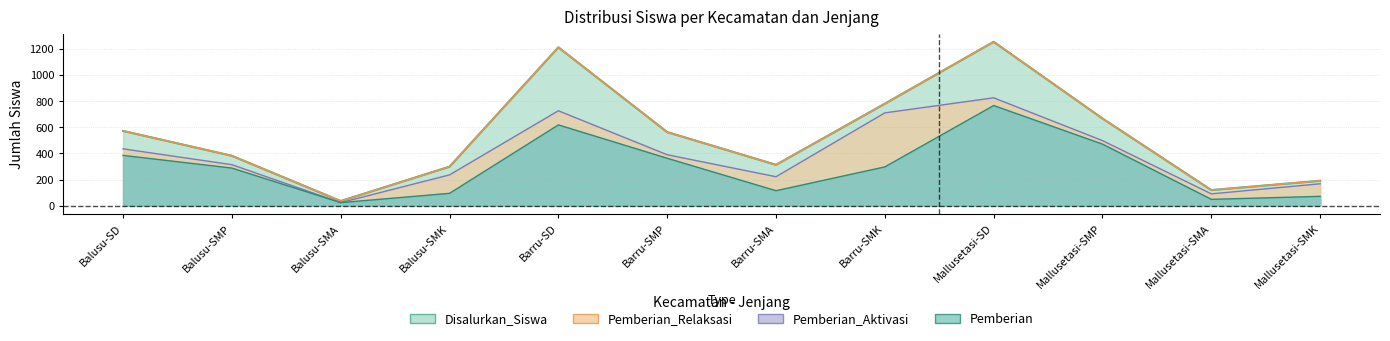

Between Barru-SMA and Mallusetasi-SMA, which series saw the biggest shift?

Disalurkan_Siswa